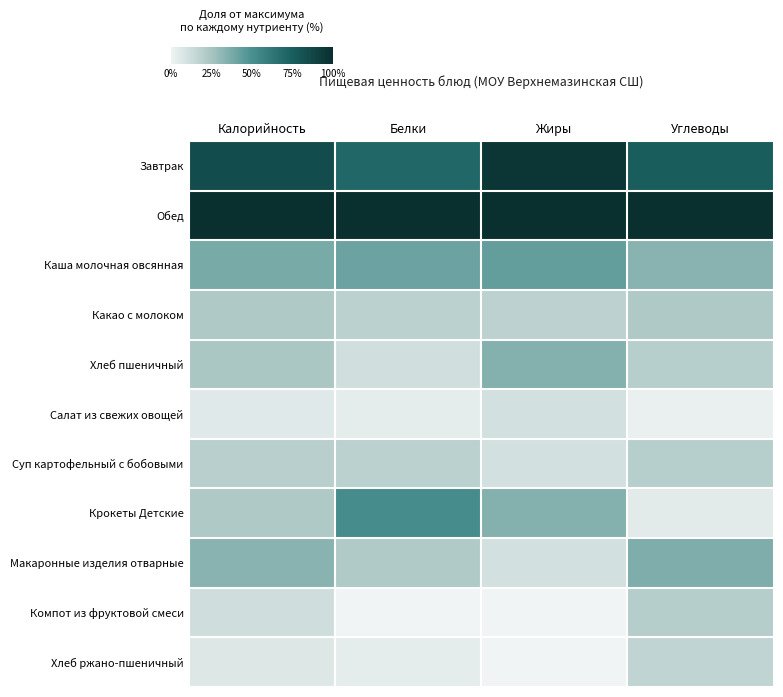

Reading left to right, transcribe all the data shown in this chart.

Завтрак: Калорийность=0.8	Белки=0.7	Жиры=1.0	Углеводы=0.8
Обед: Калорийность=1.0	Белки=1.0	Жиры=1.0	Углеводы=1.0
Каша молочная овсянная: Калорийность=0.4	Белки=0.4	Жиры=0.4	Углеводы=0.3
Какао с молоком: Калорийность=0.2	Белки=0.2	Жиры=0.2	Углеводы=0.2
Хлеб пшеничный: Калорийность=0.2	Белки=0.1	Жиры=0.3	Углеводы=0.2
Салат из свежих овощей: Калорийность=0.1	Белки=0.0	Жиры=0.1	Углеводы=0.0
Суп картофельный с бобовыми: Калорийность=0.2	Белки=0.2	Жиры=0.1	Углеводы=0.2
Крокеты Детские: Калорийность=0.2	Белки=0.5	Жиры=0.3	Углеводы=0.0
Макаронные изделия отварные: Калорийность=0.3	Белки=0.2	Жиры=0.1	Углеводы=0.4
Компот из фруктовой смеси: Калорийность=0.1	Белки=0.0	Жиры=0.0	Углеводы=0.2
Хлеб ржано-пшеничный: Калорийность=0.1	Белки=0.0	Жиры=0.0	Углеводы=0.2